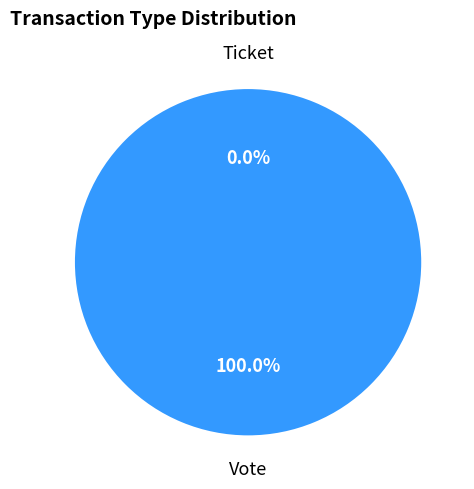

Which has a higher value, Vote or Ticket?

Vote